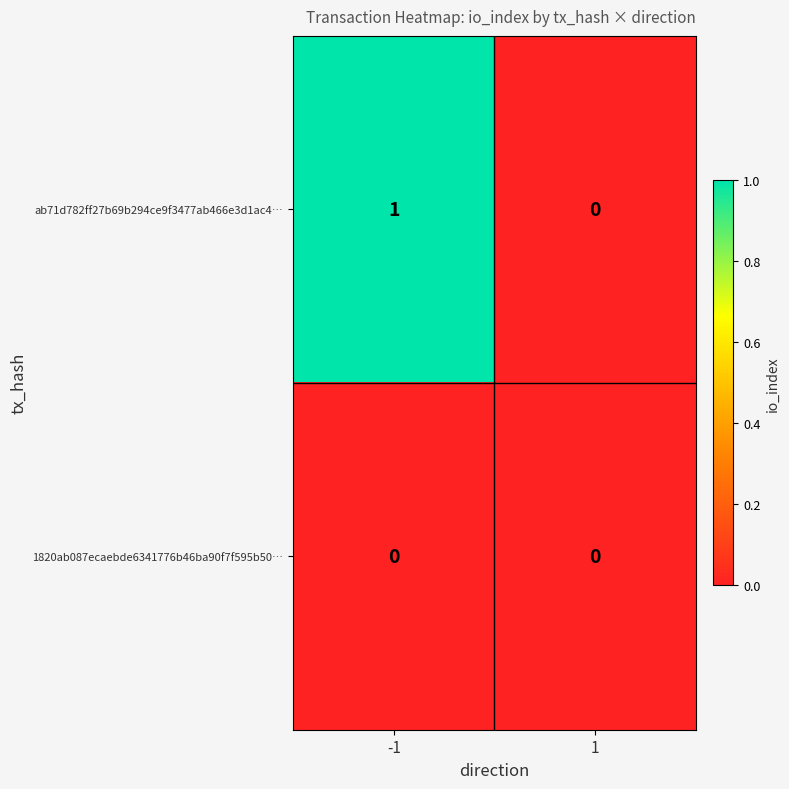

List the series in order of their overall mean, lowest first.

1820ab087ecaebde6341776b46ba90f7f595b50…, ab71d782ff27b69b294ce9f3477ab466e3d1ac4…